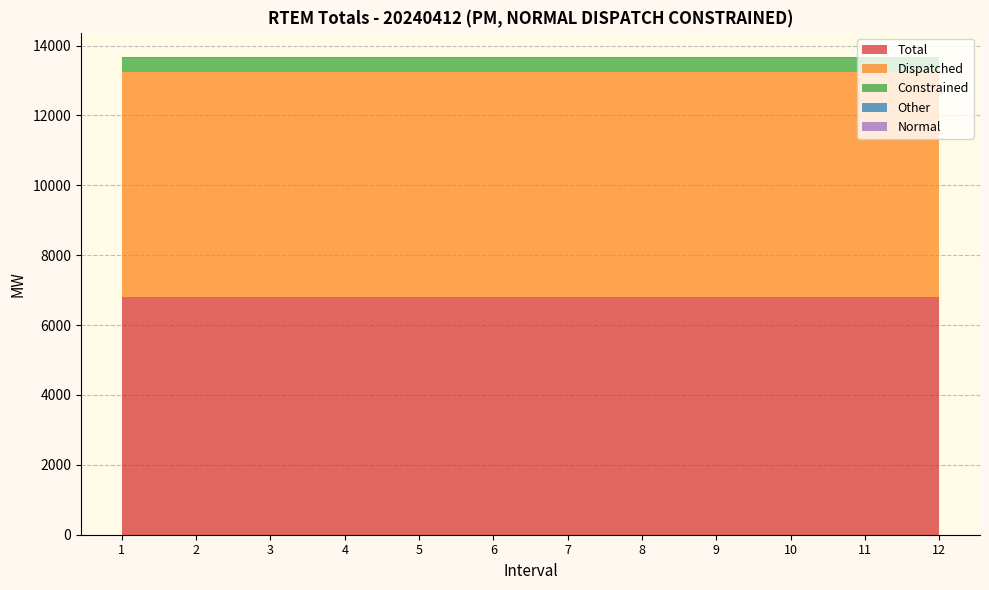

Reading left to right, list all the values displayed in this chart.

Total: 1=6816.5	2=6816.5	3=6816.5	4=6816.5	5=6816.5	6=6816.5	7=6816.5	8=6816.5	9=6816.5	10=6816.5	11=6816.5	12=6816.5
Dispatched: 1=6436.1	2=6436.1	3=6436.1	4=6436.1	5=6436.1	6=6436.1	7=6436.1	8=6436.1	9=6436.1	10=6436.1	11=6436.1	12=6436.1
Constrained: 1=380.4	2=380.4	3=380.4	4=380.4	5=380.4	6=380.4	7=380.4	8=380.4	9=380.4	10=380.4	11=380.4	12=380.4
Other: 1=48.3	2=48.3	3=48.3	4=48.3	5=48.3	6=48.3	7=48.3	8=48.3	9=48.3	10=48.3	11=48.3	12=48.3
Normal: 1=4.7	2=4.7	3=4.7	4=4.7	5=4.7	6=4.7	7=4.7	8=4.7	9=4.7	10=4.7	11=4.7	12=4.7